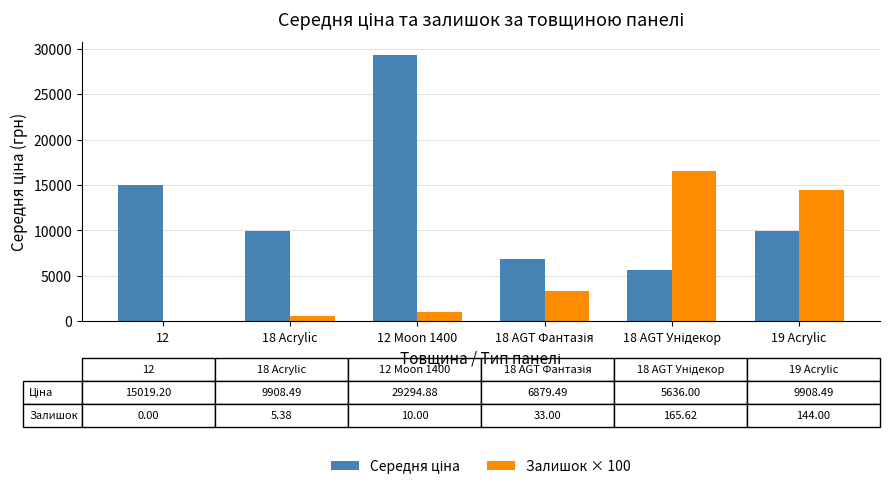

At which category is the sum across all series the highest?

12 Moon 1400